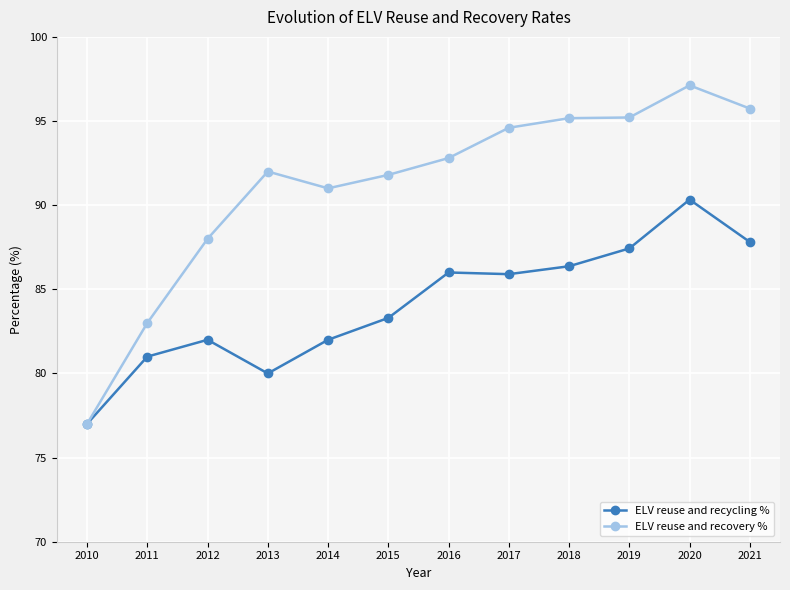

What is the difference between the second highest and second lowest values in the ELV reuse and recovery % series?

12.7